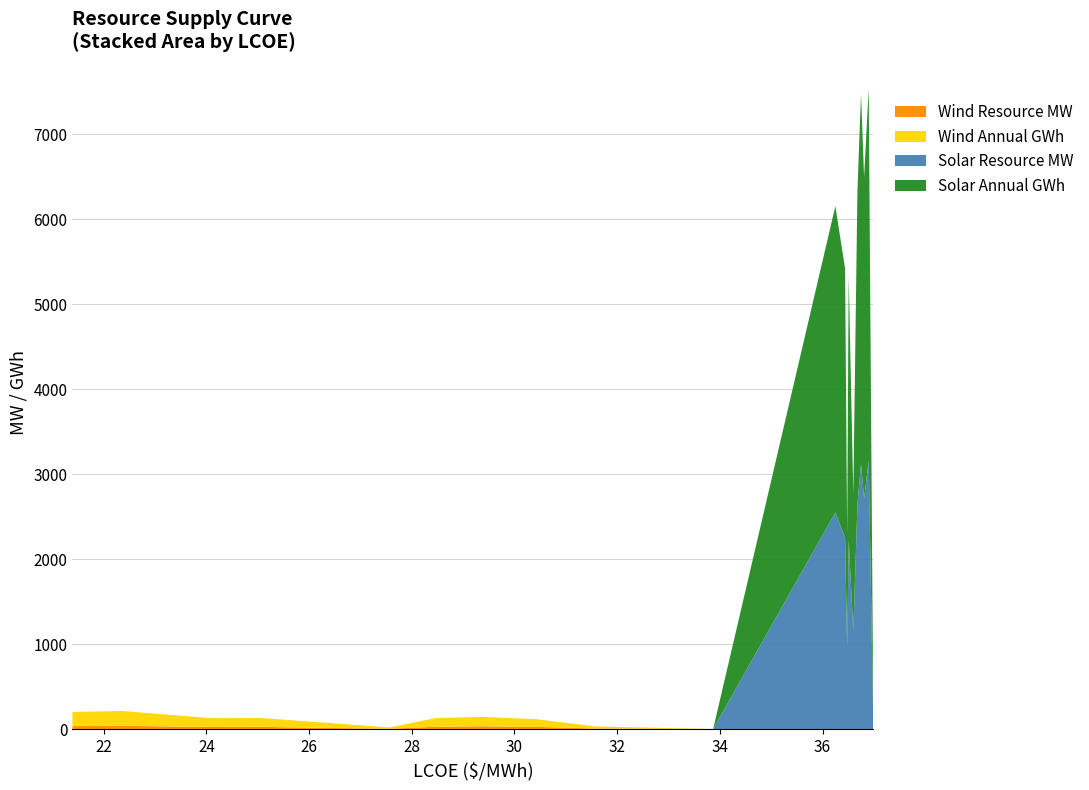

Reading left to right, transcribe all the data shown in this chart.

Wind Resource MW: 36.6	40.4	25.9	27.4	4.6	29.6	34.0	27.8	8.0	0.5	0.0	0.0	0.0	0.0	0.0	0.0	0.0	0.0	0.0	0.0
Wind Annual GWh: 166.1	174.6	103.8	105.4	16.2	101.2	111.1	90.2	24.7	1.4	0.0	0.0	0.0	0.0	0.0	0.0	0.0	0.0	0.0	0.0
Solar Resource MW: 0.0	0.0	0.0	0.0	0.0	0.0	0.0	0.0	0.0	0.0	2551.3	2253.5	955.9	2222.6	1154.4	2641.9	3123.3	2717.0	3157.9	39.0
Solar Annual GWh: 0.0	0.0	0.0	0.0	0.0	0.0	0.0	0.0	0.0	0.0	3603.5	3166.4	1341.7	3117.2	1615.1	3688.1	4351.2	3779.0	4381.5	54.0